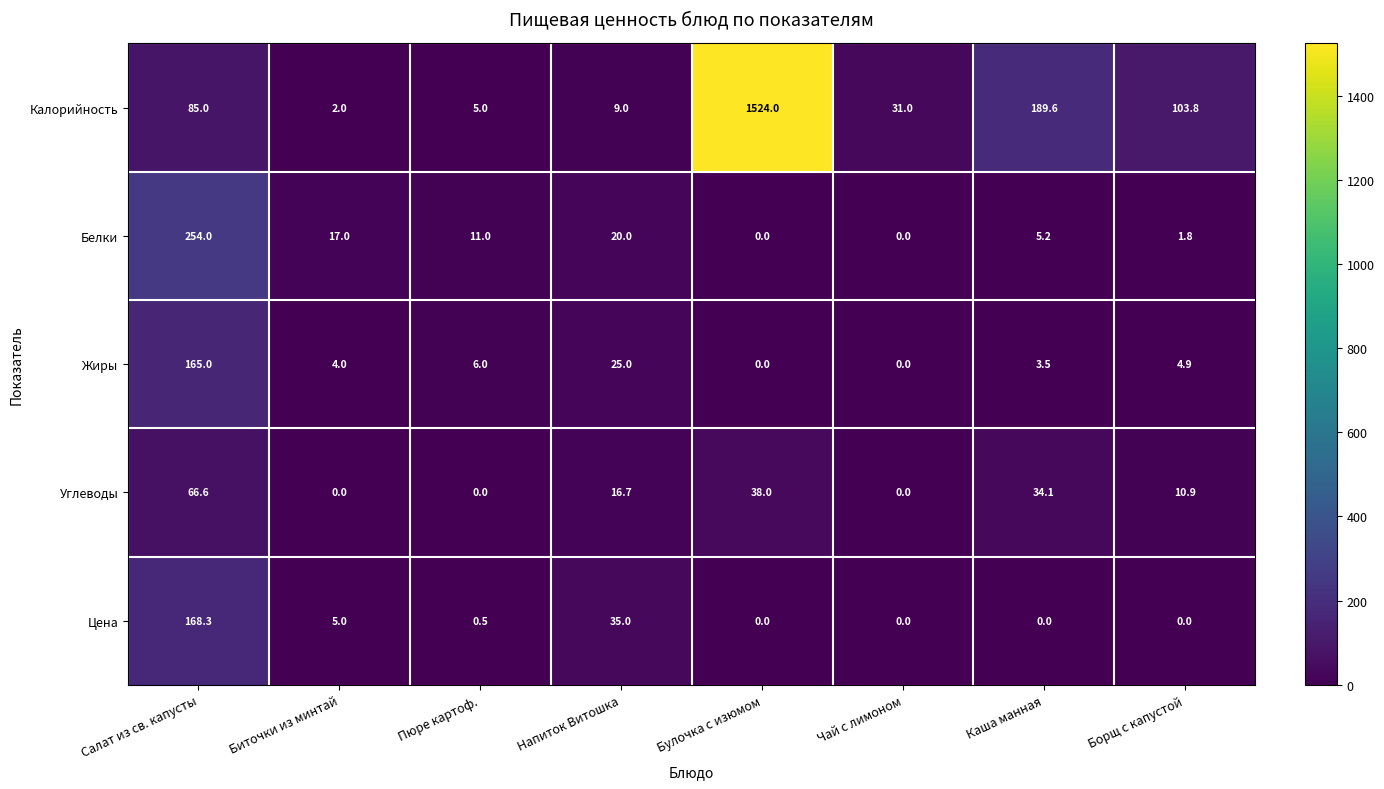

Is it true that Жиры equals 3.5 at Каша манная?

True